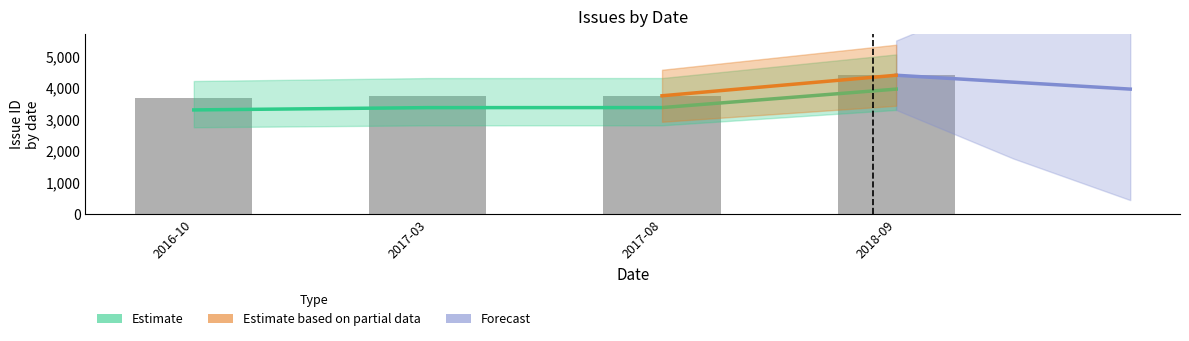

Which series has the widest spread of values?

Forecast